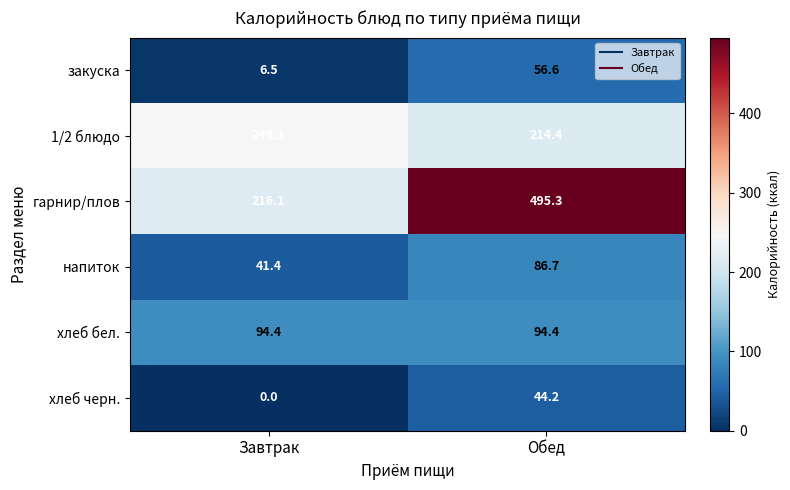

Where does the напиток series first go above 86?

Обед